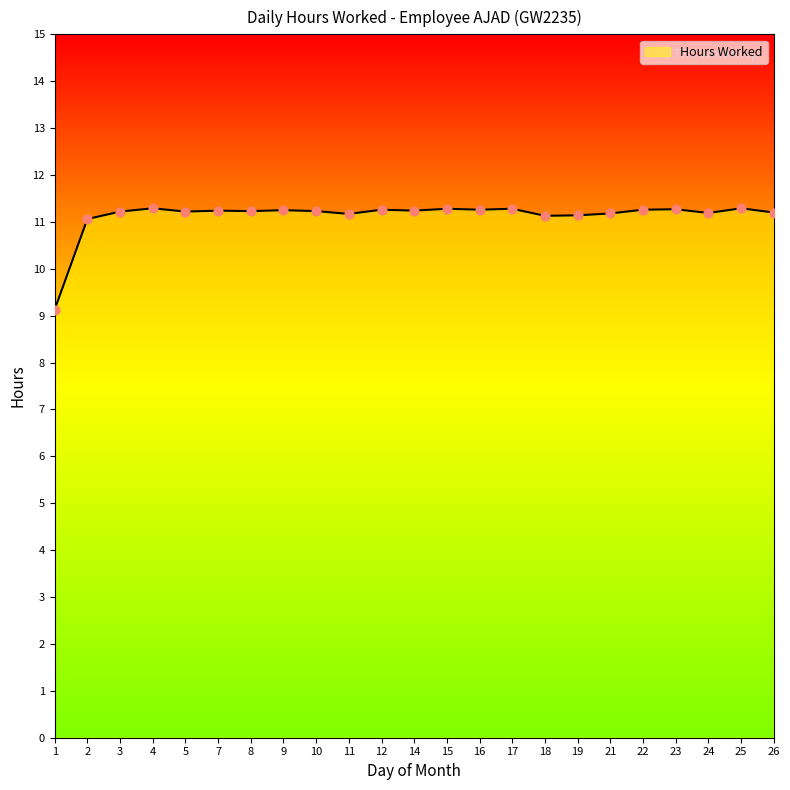

Approximately how many times larger is the value at 19 compared to 22?

1.0